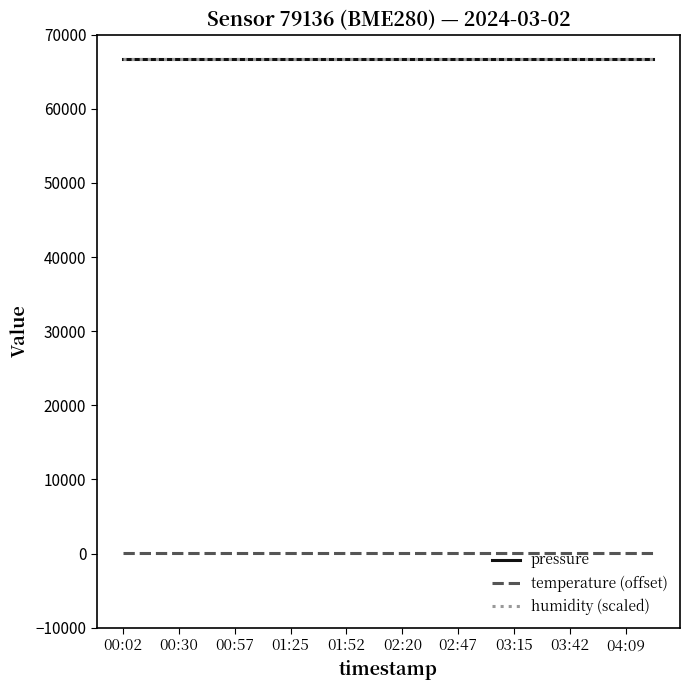

True or false: temperature (offset) and humidity (scaled) intersect in this chart.

False